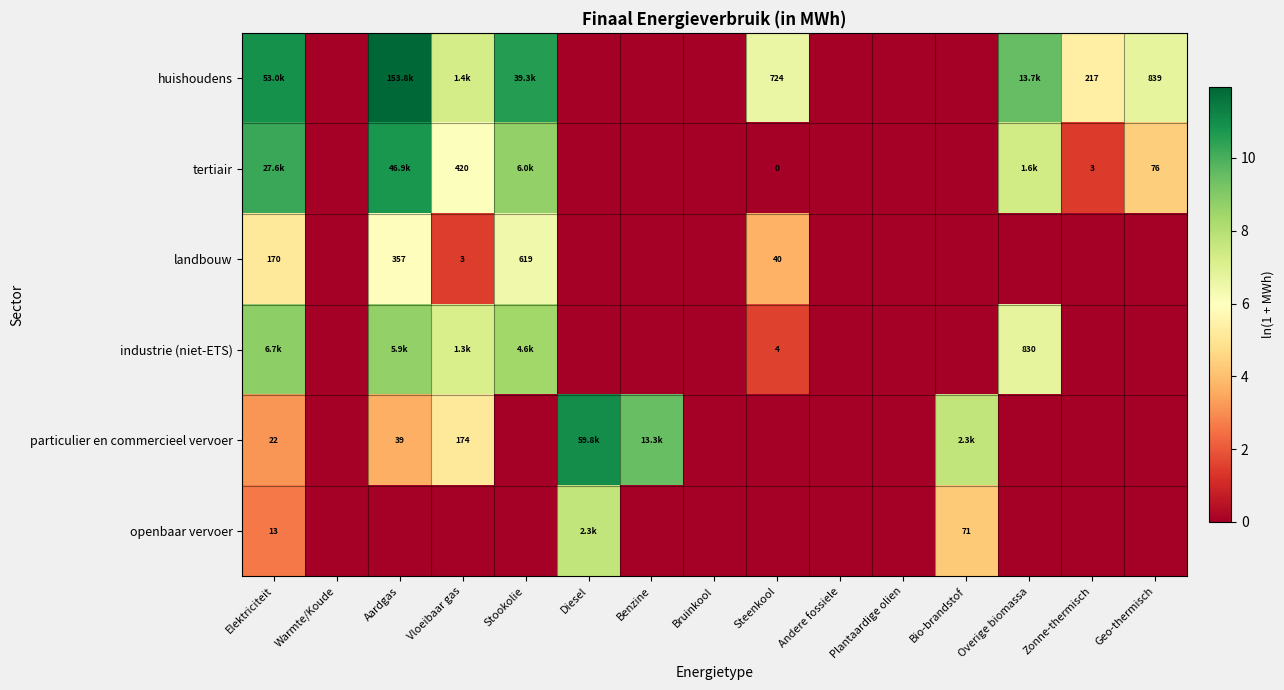

What is the difference between the landbouw values at Warmte/Koude and Steenkool?

3.7